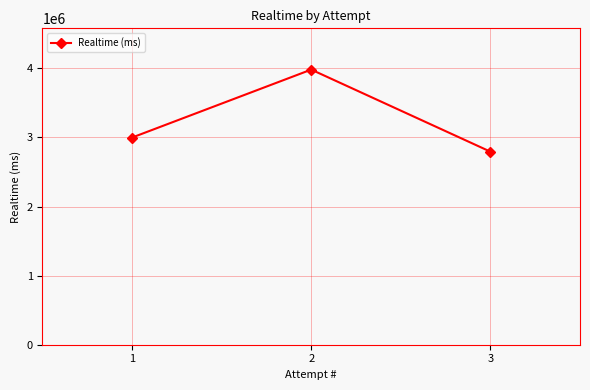

Which category has the highest value across all series?

2